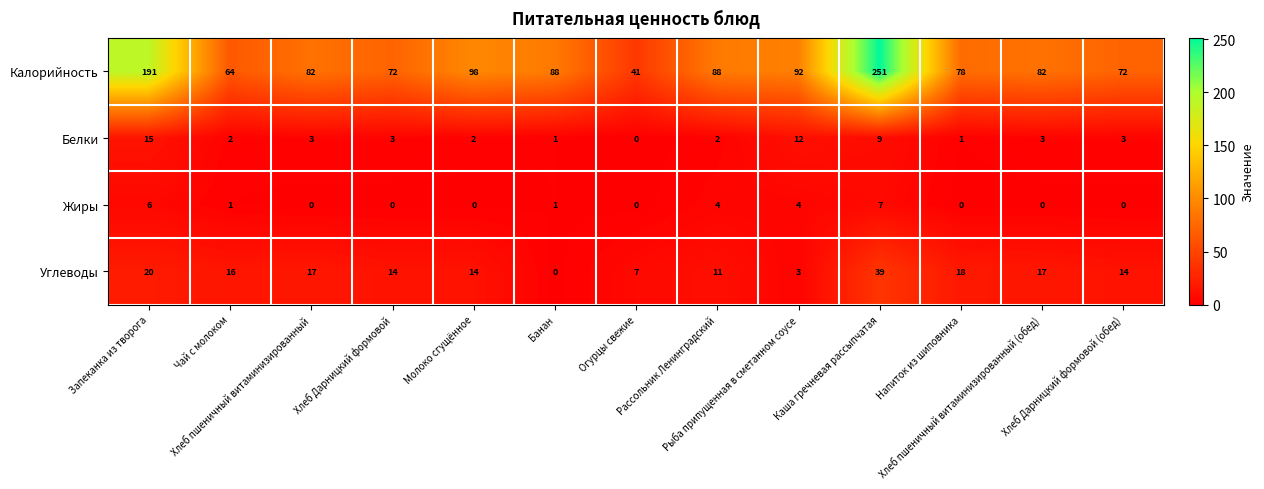

Which series has the largest total across all categories?

Калорийность